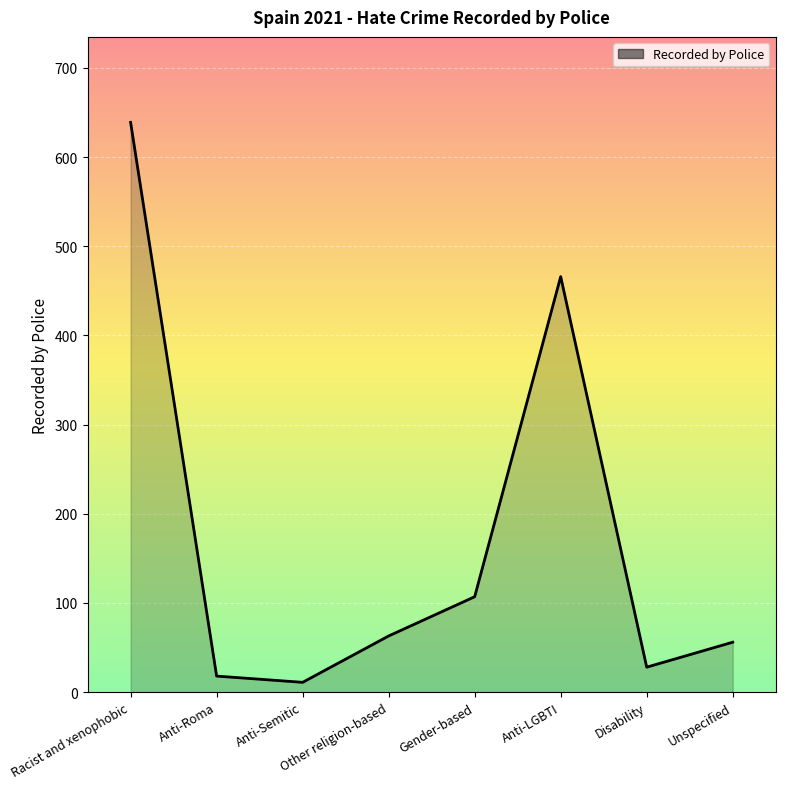

At which label is the value closest to 325?

Anti-LGBTI